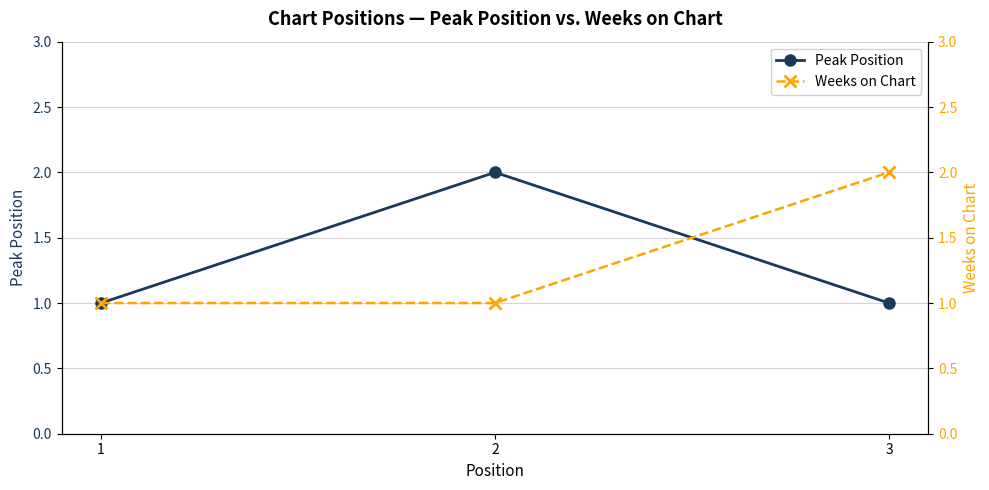

How many distinct data groups are displayed?

2